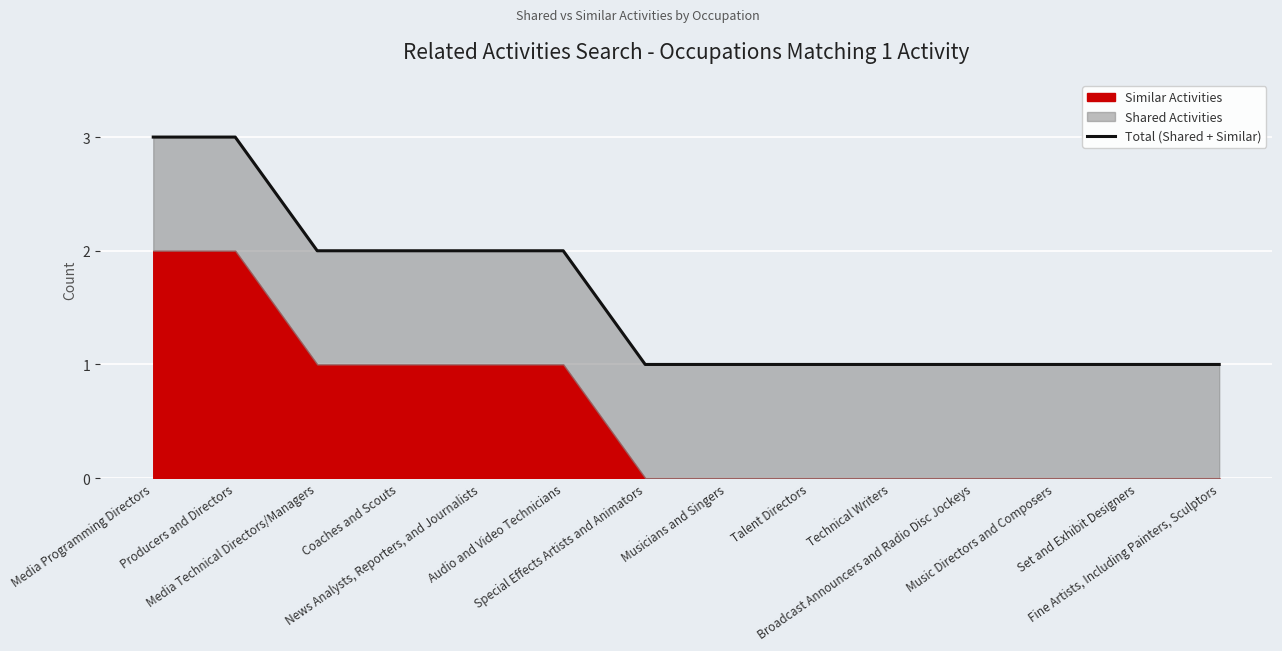

Which has a higher value, Set and Exhibit Designers or Producers and Directors?

Producers and Directors